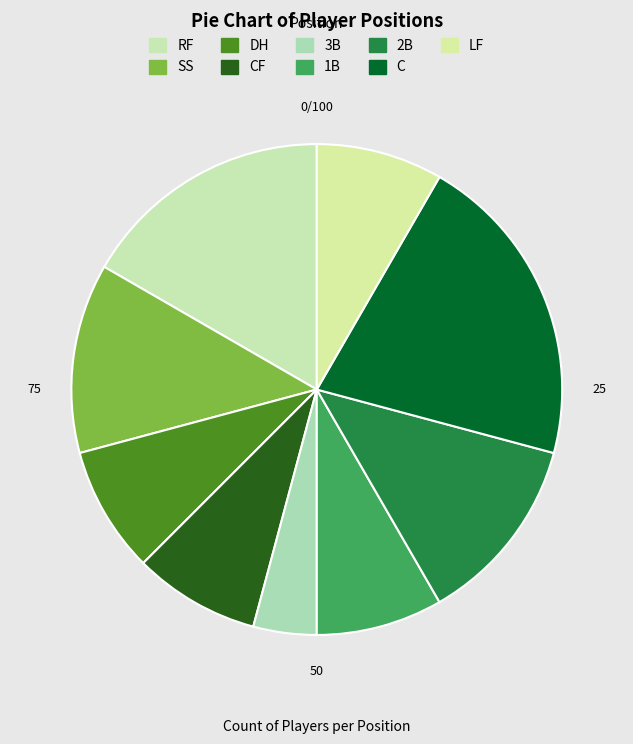

Does C represent more than half of the total?

No